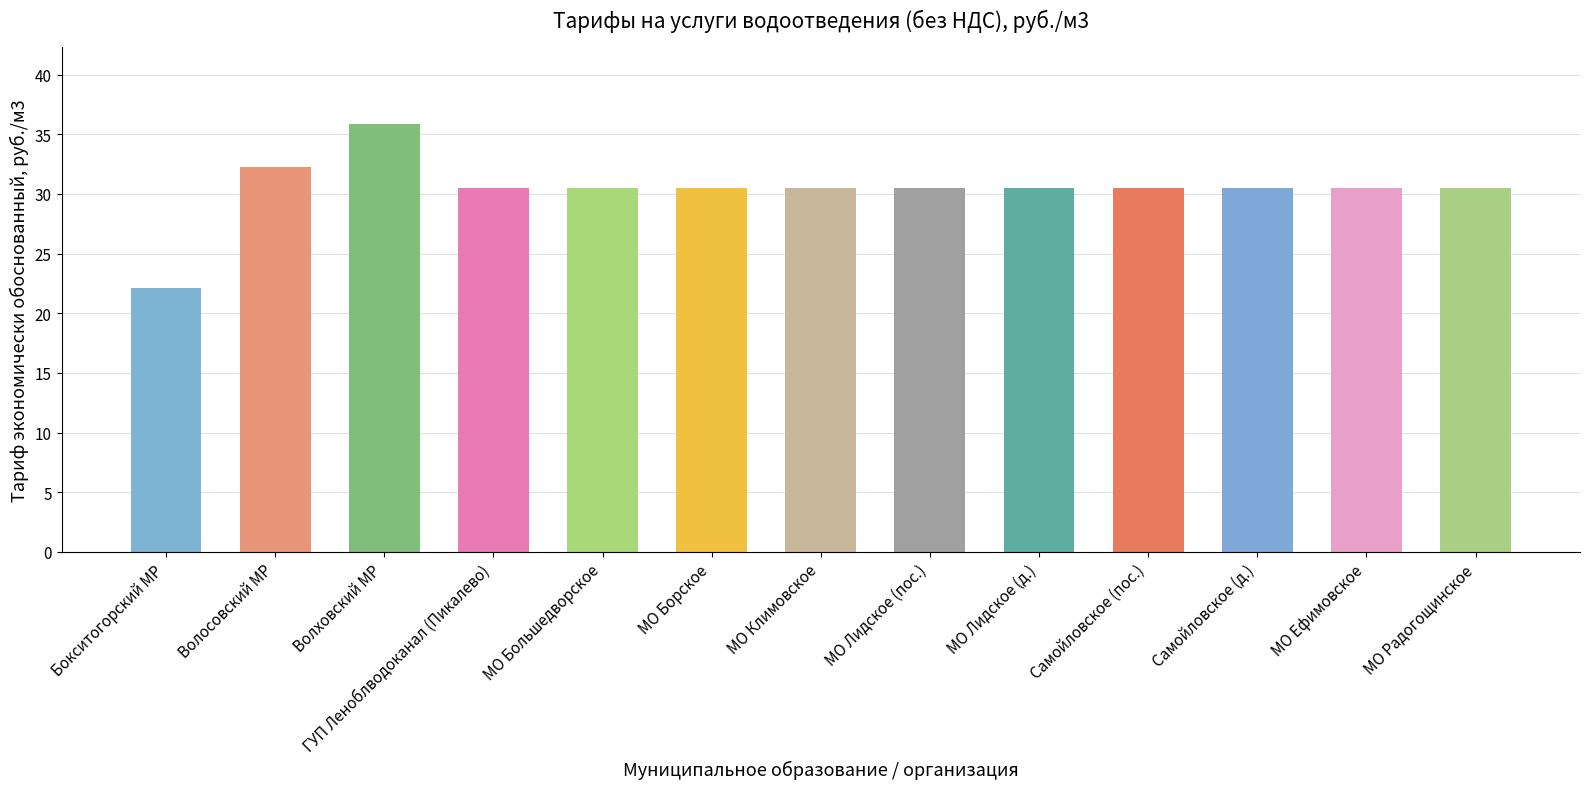

Rank the categories by value from highest to lowest.

Волховский МР, Волосовский МР, ГУП Леноблводоканал (Пикалево), МО Большедворское, МО Борское, МО Климовское, МО Лидское (пос.), МО Лидское (д.), Самойловское (пос.), Самойловское (д.), МО Ефимовское, МО Радогощинское, Бокситогорский МР